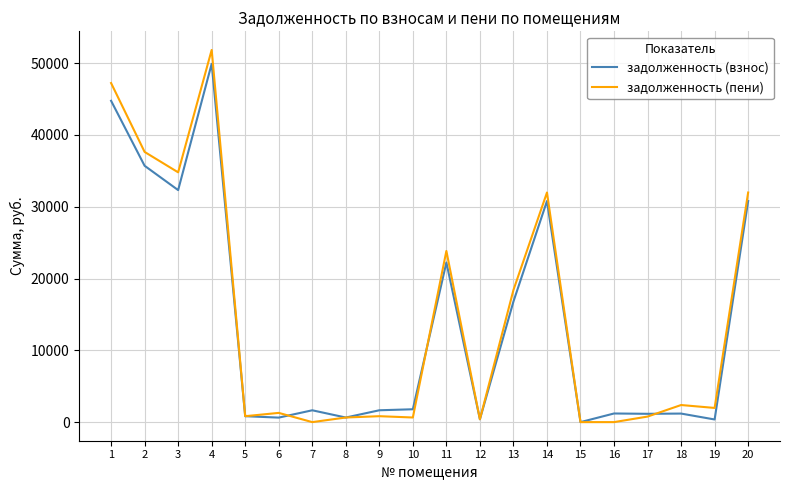

The value of задолженность (взнос) at 18 is 1190.4. True or false?

True